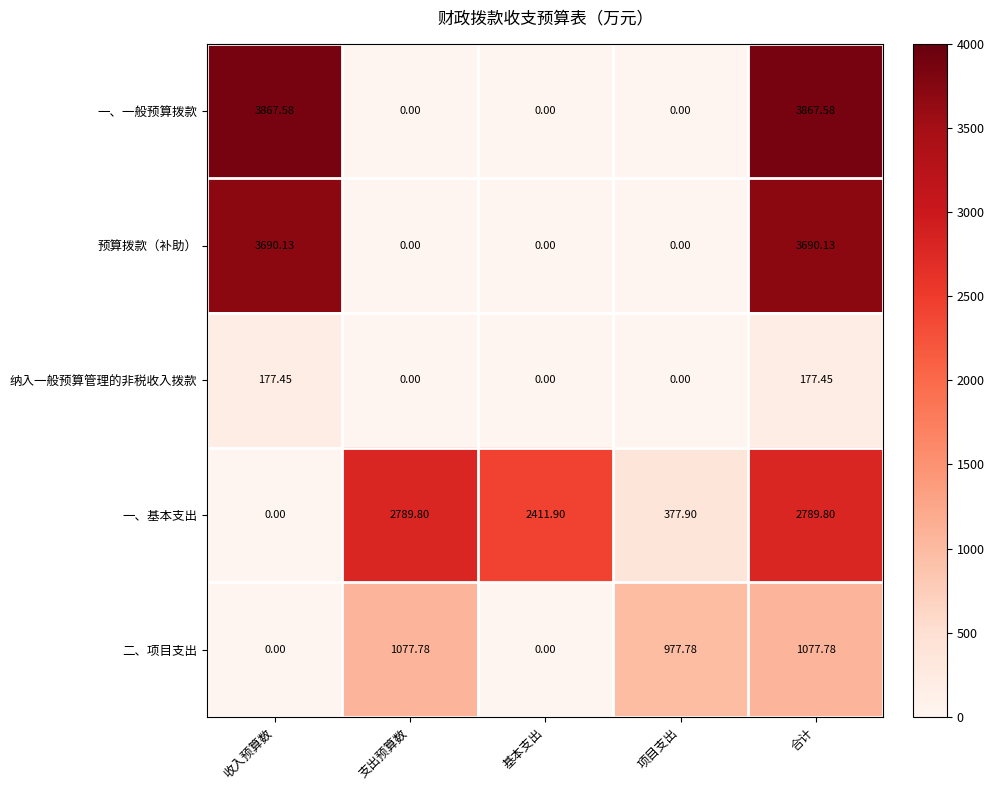

How many data points in 预算拨款（补助） are above 0?

2